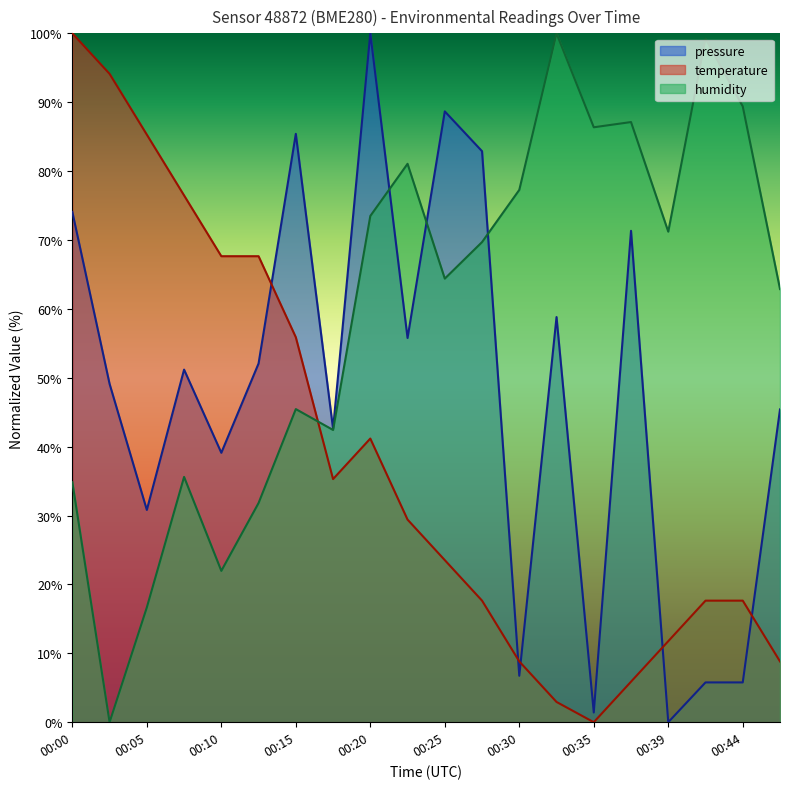

At which category does temperature reach its first local peak?

00:20